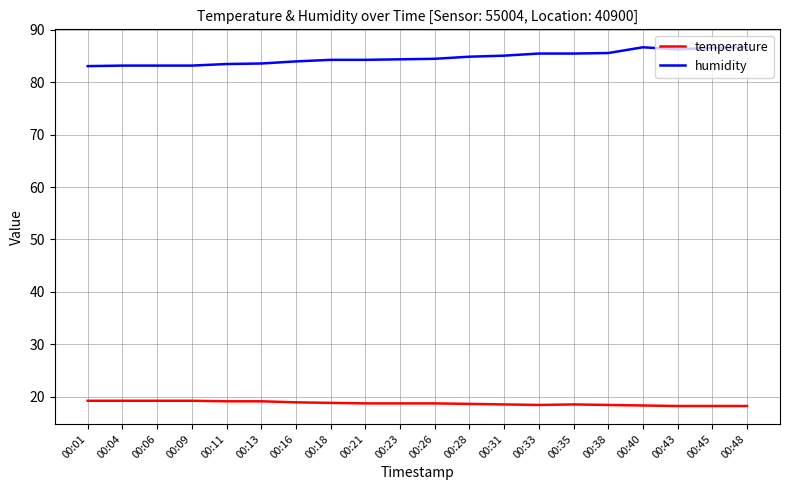

True or false: humidity and temperature cross at least once.

False